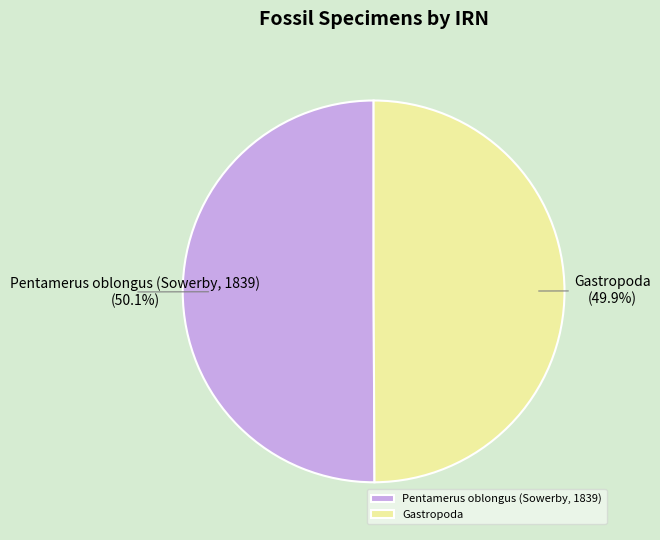

Is there any slice that represents more than half of the pie?

Yes